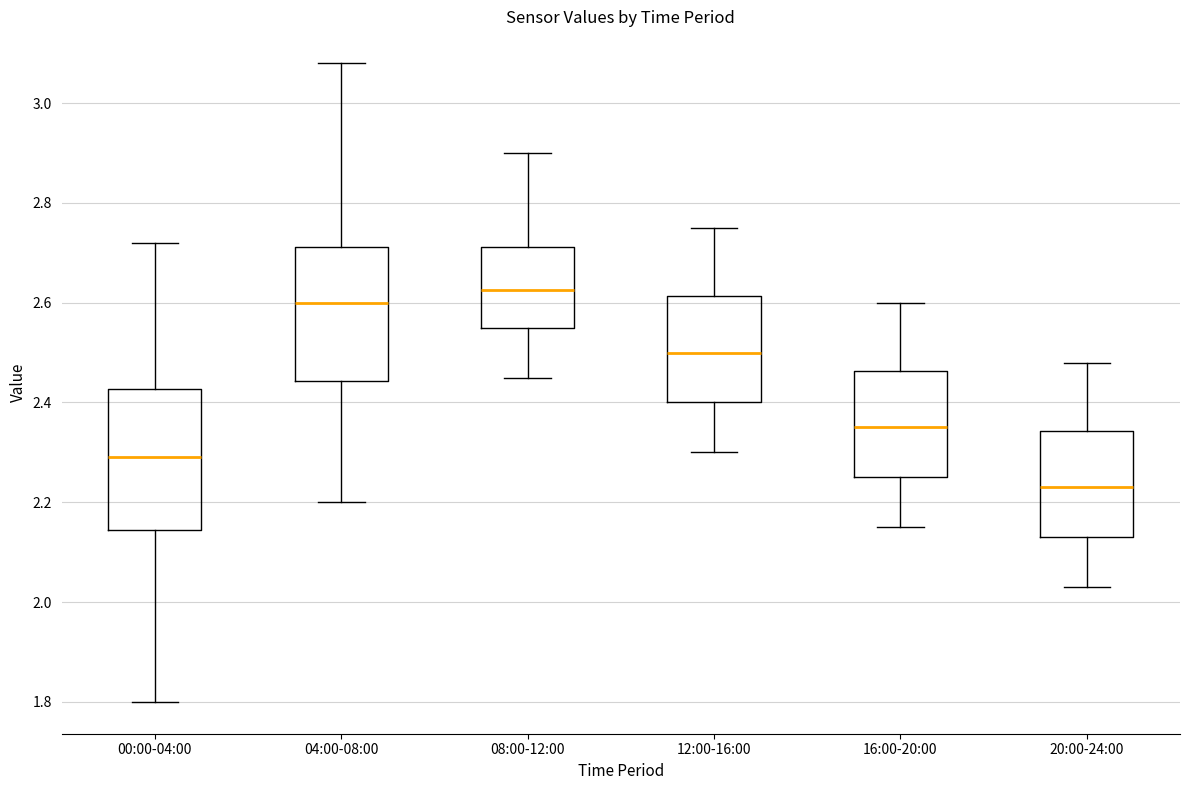

Reading left to right, read every box against the y-axis: the position of its median line, the range the box covers, and the ends of its whiskers. The values are not printed on the chart, so give them approximately, as read against the axis.

00:00-04:00: median 2.30, box 2.14 to 2.42, whiskers 1.80 to 2.72
04:00-08:00: median 2.60, box 2.44 to 2.72, whiskers 2.20 to 3.08
08:00-12:00: median 2.62, box 2.56 to 2.72, whiskers 2.46 to 2.90
12:00-16:00: median 2.50, box 2.40 to 2.62, whiskers 2.30 to 2.76
16:00-20:00: median 2.36, box 2.26 to 2.46, whiskers 2.16 to 2.60
20:00-24:00: median 2.24, box 2.14 to 2.34, whiskers 2.04 to 2.48